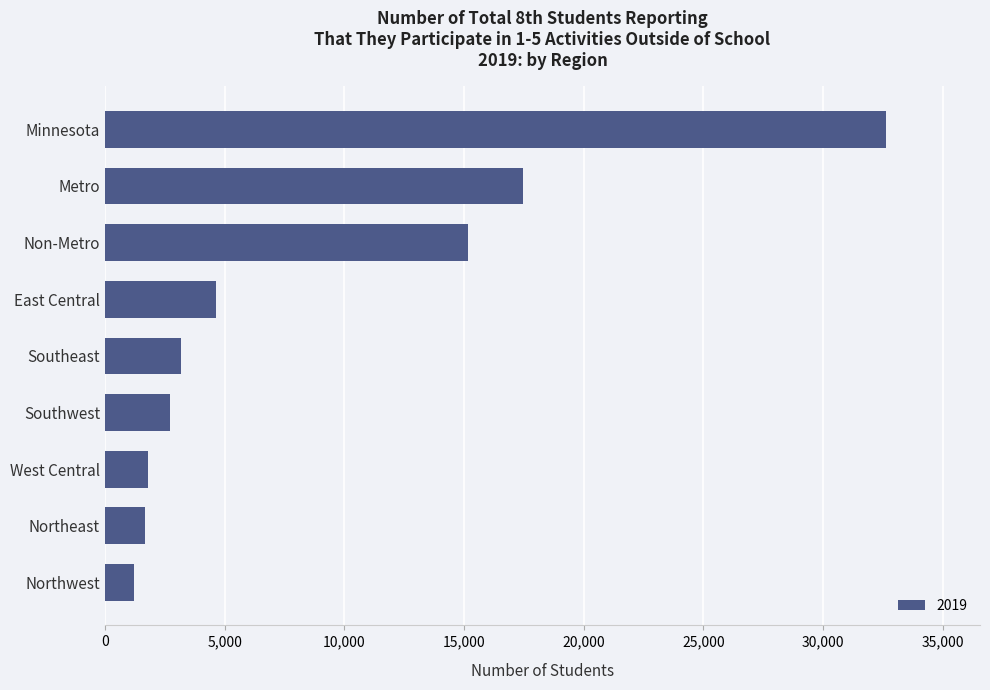

What is the sum of the values at Southwest and East Central?

7330